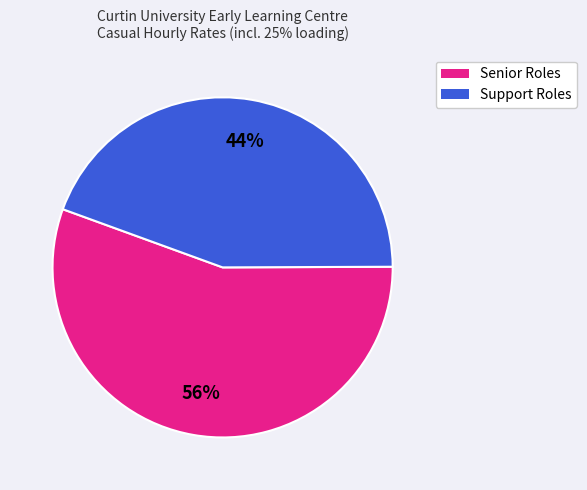

Is there a majority slice in this chart?

Yes